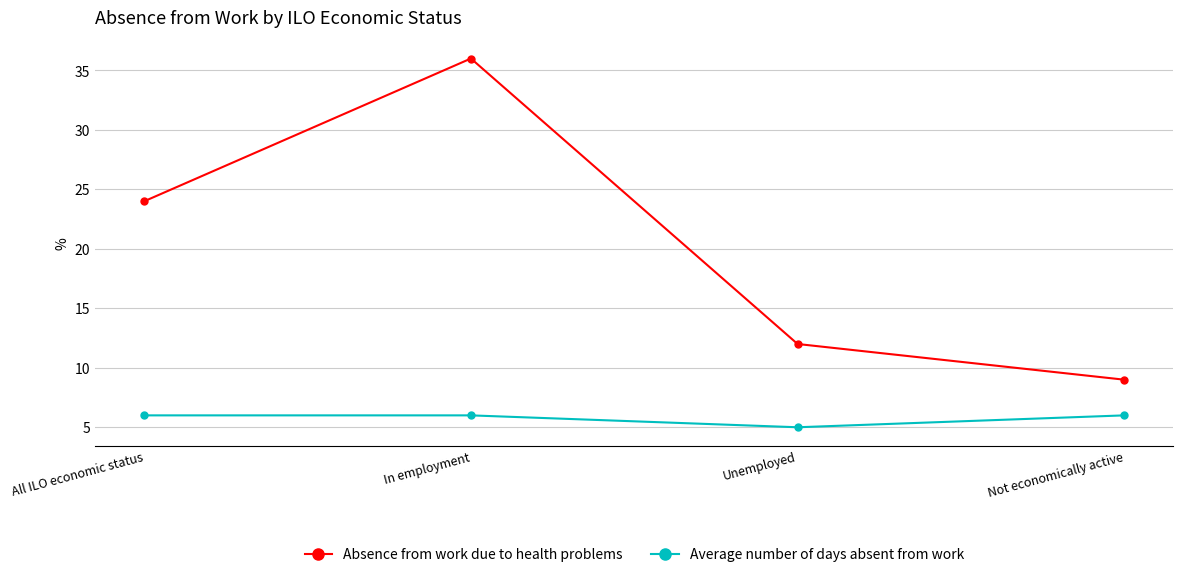

Does the chart have visible grid lines?

Yes